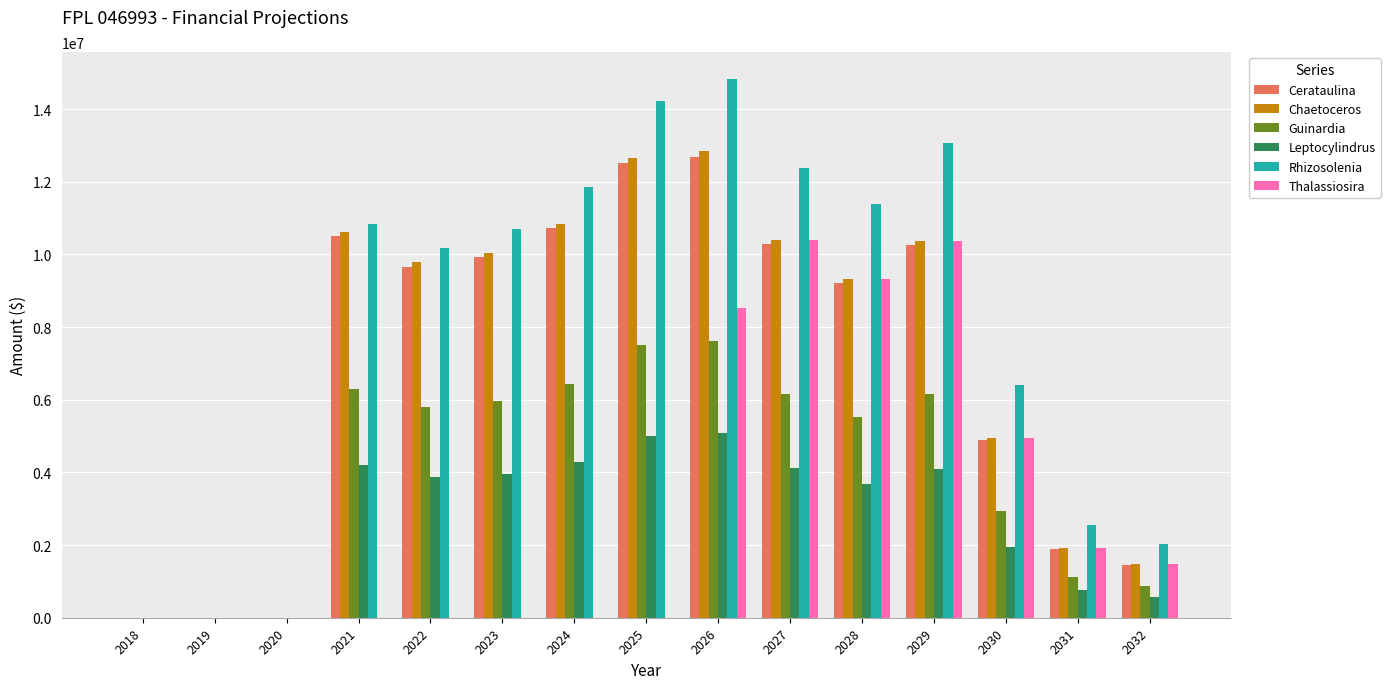

How many groups of bars are there?

15